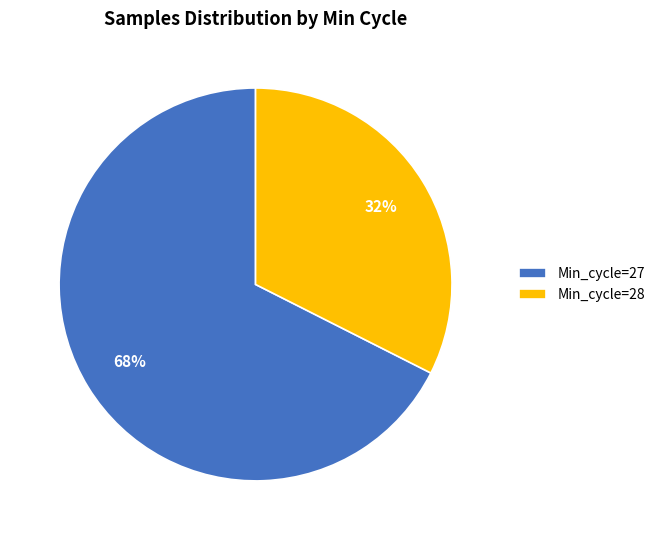

Count the number of slices in the pie.

2